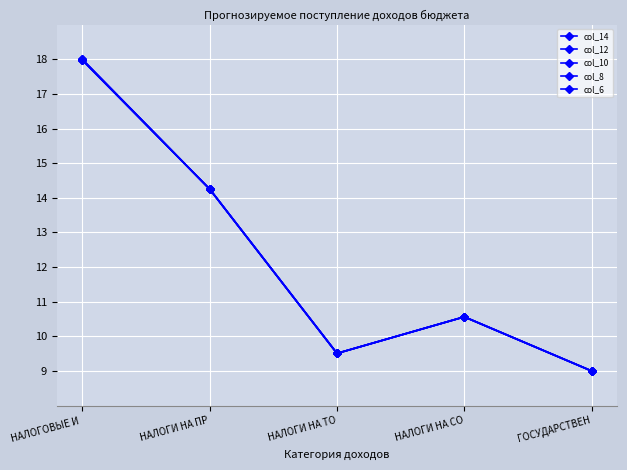

Reading right to left, list all the values displayed in this chart.

col_14: 9.0	10.6	9.5	14.3	18.0
col_12: 9.0	10.6	9.5	14.3	18.0
col_10: 9.0	10.6	9.5	14.3	18.0
col_8: 9.0	10.6	9.5	14.3	18.0
col_6: 9.0	10.6	9.5	14.3	18.0